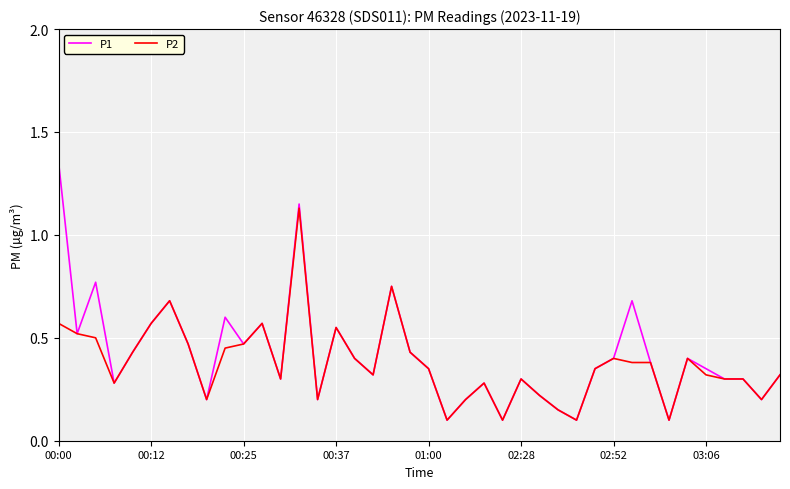

Rank the series by their maximum value, from highest to lowest.

P1, P2